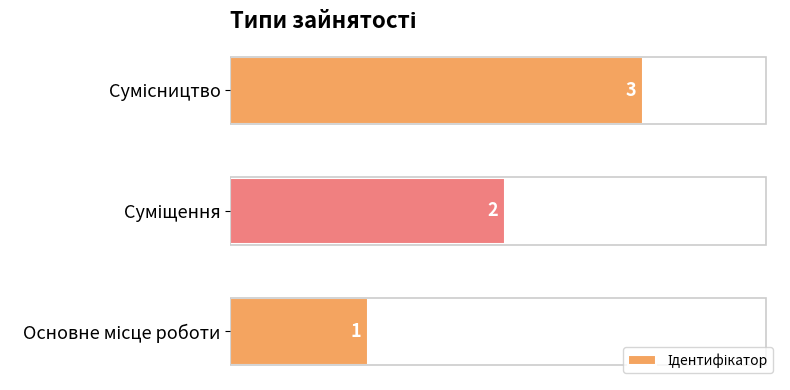

Count the values in the range 1 to 3.

3